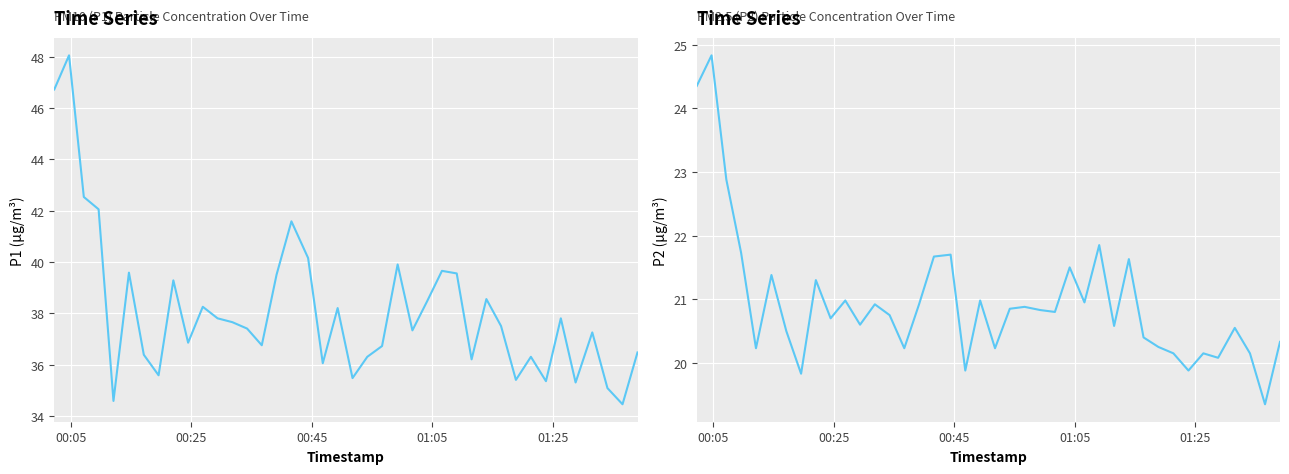

Which series has the largest total across all categories?

P1